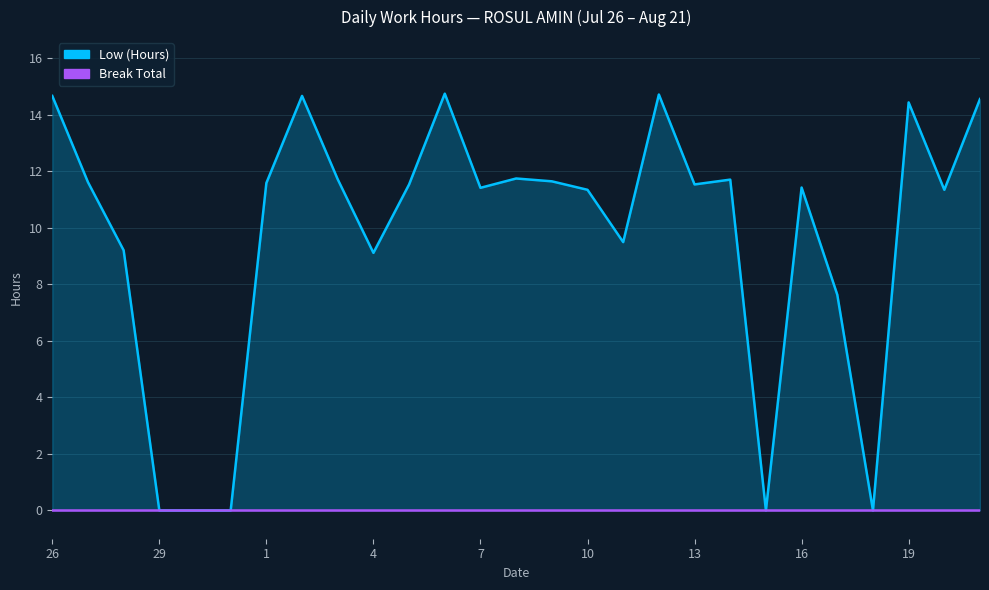

Reading left to right, transcribe all the data shown in this chart.

26=14.7	27=11.6	28=9.2	29=0.0	30=0.0	31=0.0	1=11.6	2=14.7	3=11.7	4=9.1	5=11.5	6=14.7	7=11.4	8=11.7	9=11.6	10=11.3	11=9.5	12=14.7	13=11.5	14=11.7	15=0.0	16=11.4	17=7.6	18=0.0	19=14.4	20=11.3	21=14.6